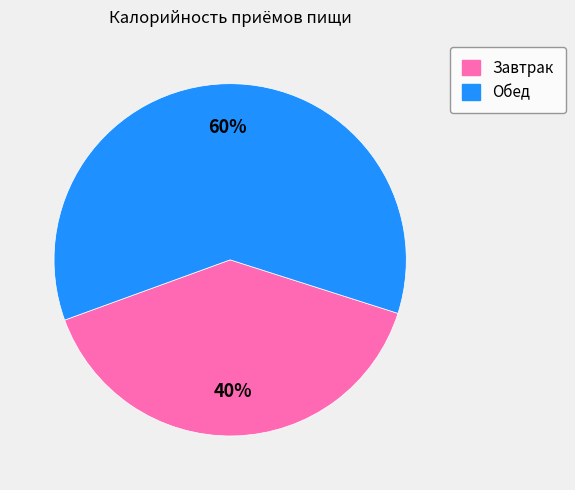

What is the ratio of the value at Завтрак to the value at Обед?

0.7